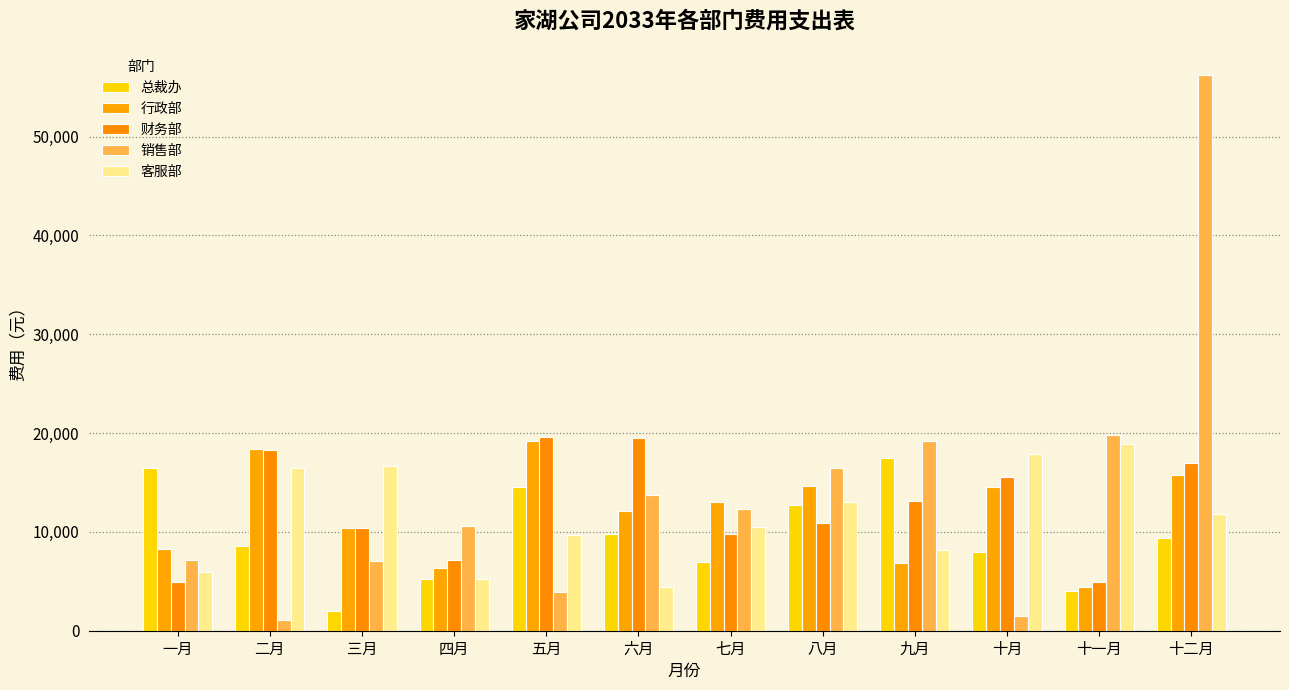

Which has a higher value, 十一月 or 五月?

五月